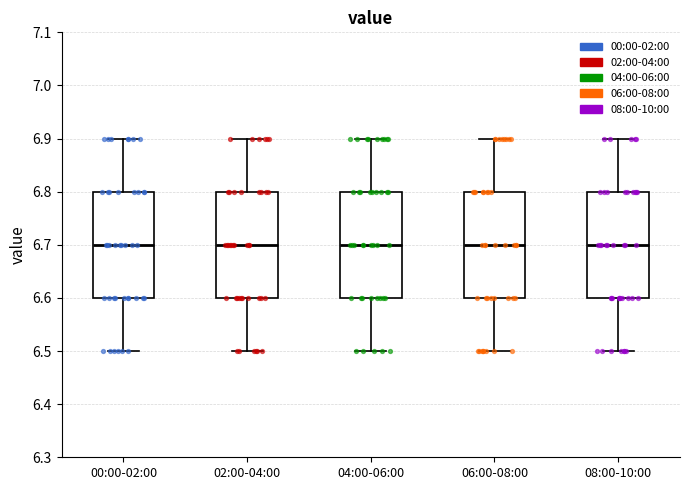

Reading left to right, transcribe this box plot: for each box, give where its median line is, the range the box spans, and where its two whiskers end, as read against the y-axis. The values are not printed on the chart, so give them approximately, as read against the axis.

00:00-02:00: median 6.7, box 6.6 to 6.8, whiskers 6.5 to 6.9
02:00-04:00: median 6.7, box 6.6 to 6.8, whiskers 6.5 to 6.9
04:00-06:00: median 6.7, box 6.6 to 6.8, whiskers 6.5 to 6.9
06:00-08:00: median 6.7, box 6.6 to 6.8, whiskers 6.5 to 6.9
08:00-10:00: median 6.7, box 6.6 to 6.8, whiskers 6.5 to 6.9